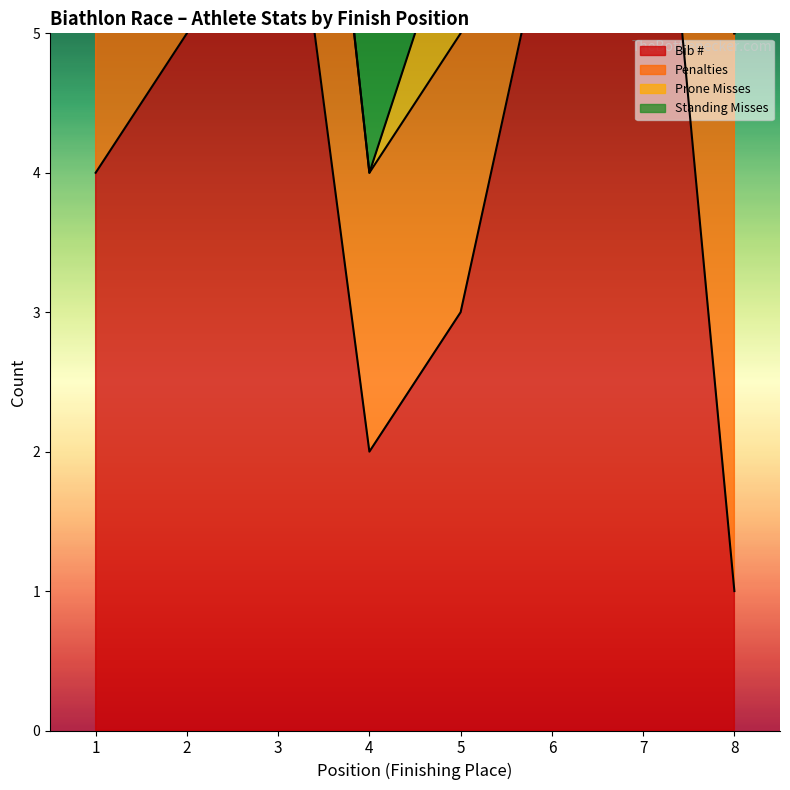

Reading right to left, transcribe all the data shown in this chart.

Bib #: 1	8	6	3	2	7	5	4
Penalties: 4	1	4	2	2	3	2	3
Prone Misses: 0	0	0	1	0	0	1	1
Standing Misses: 4	1	4	1	2	3	1	2